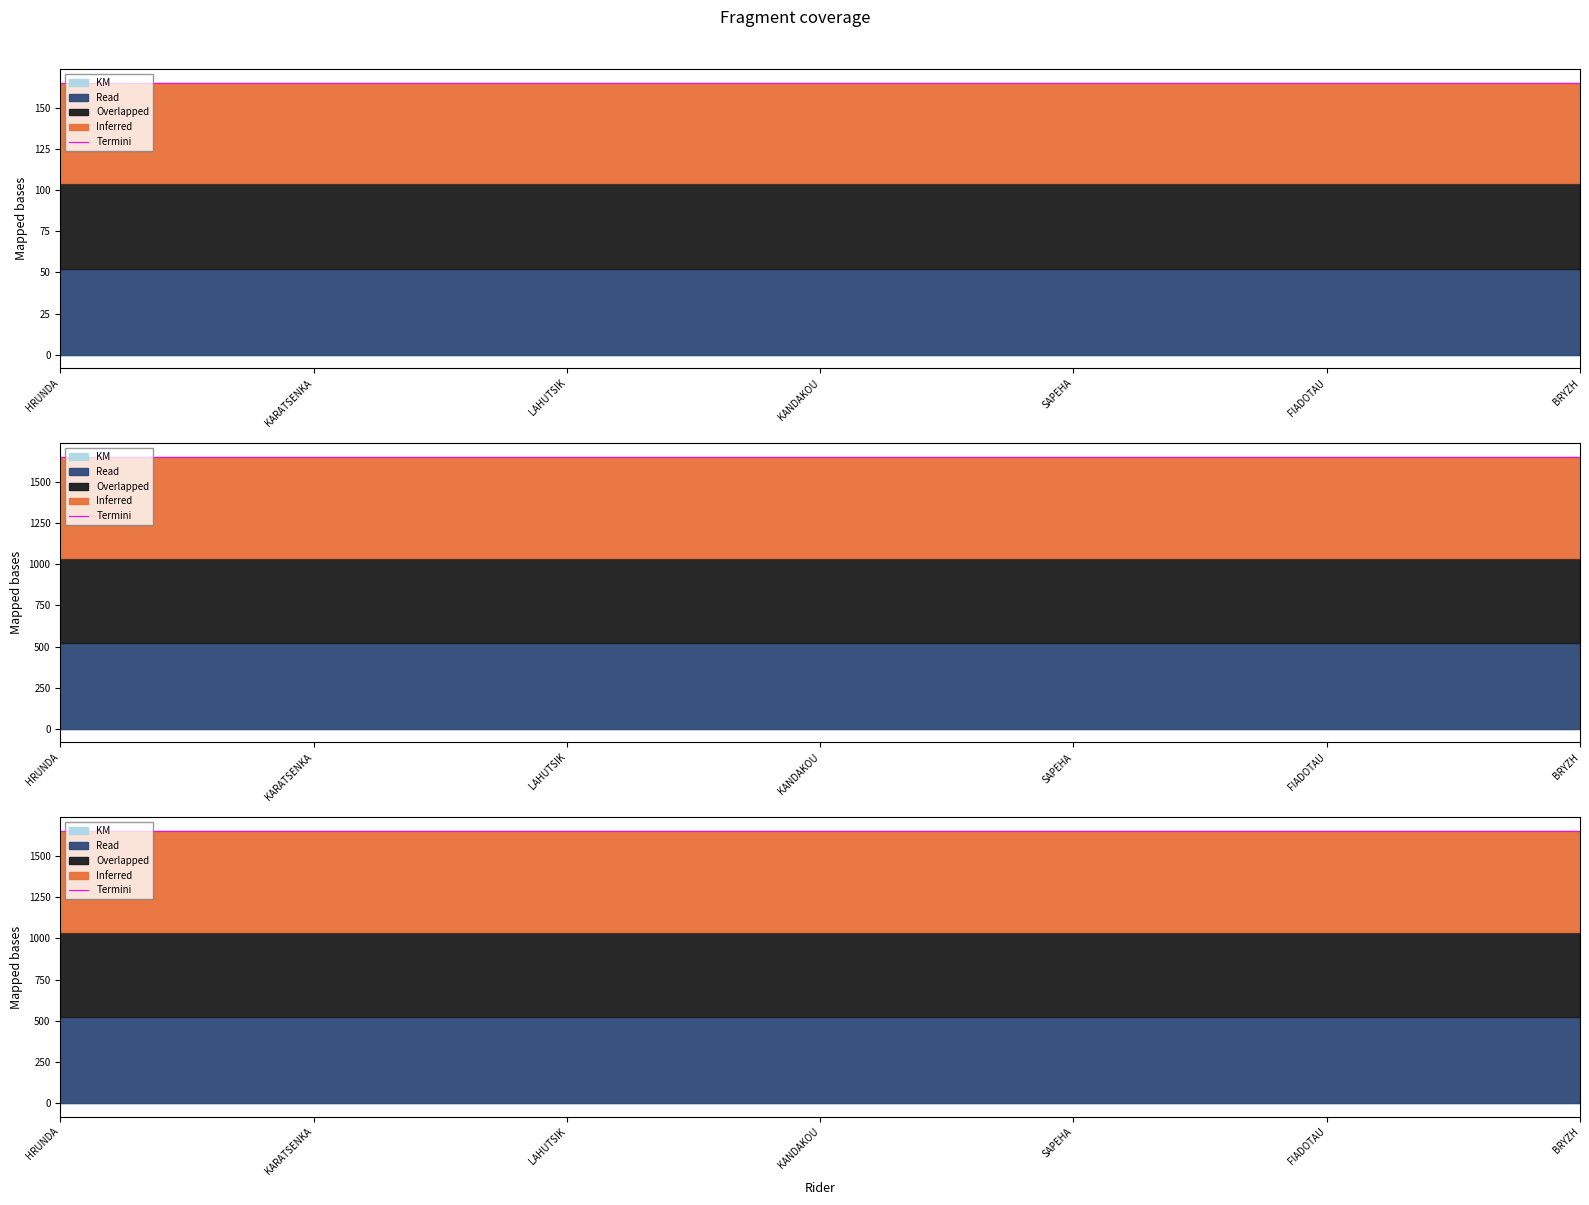

Approximately how many times larger is the value at FIADOTAU compared to SAPEHA?

1.0